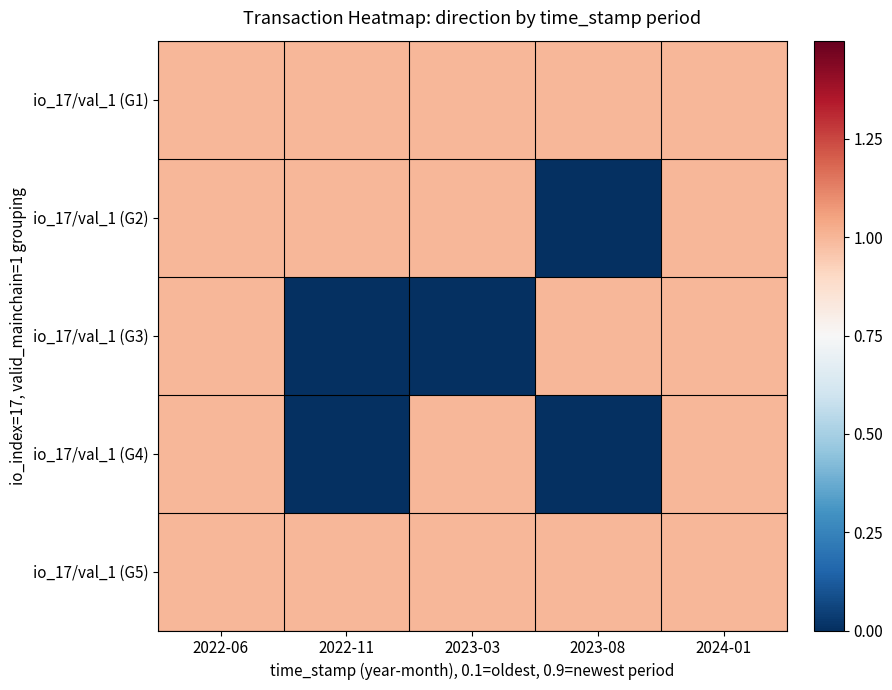

What is the sum of the io_17/val_1 (G5) values at 2022-11 and 2024-01?

2